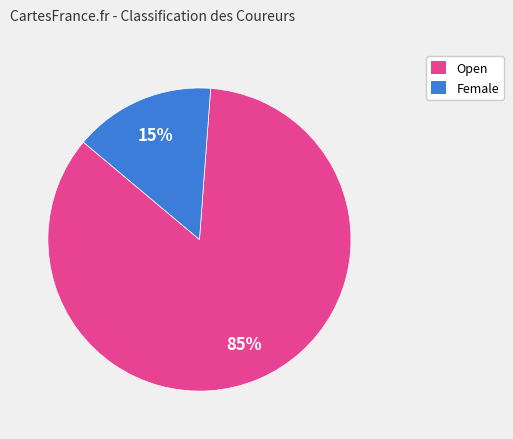

Which category accounts for the majority?

Open